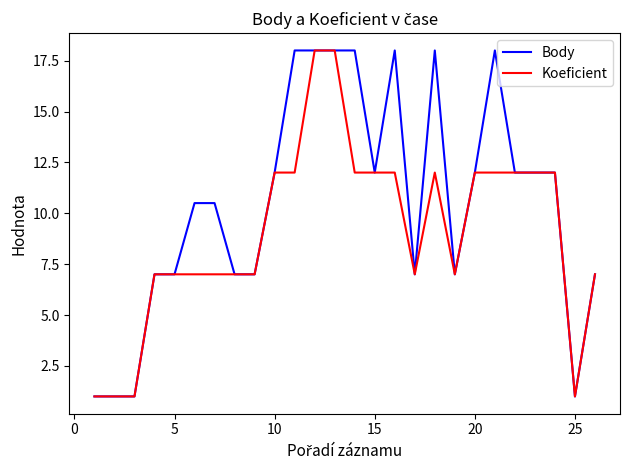

What is the minimum value for Body?

1.0